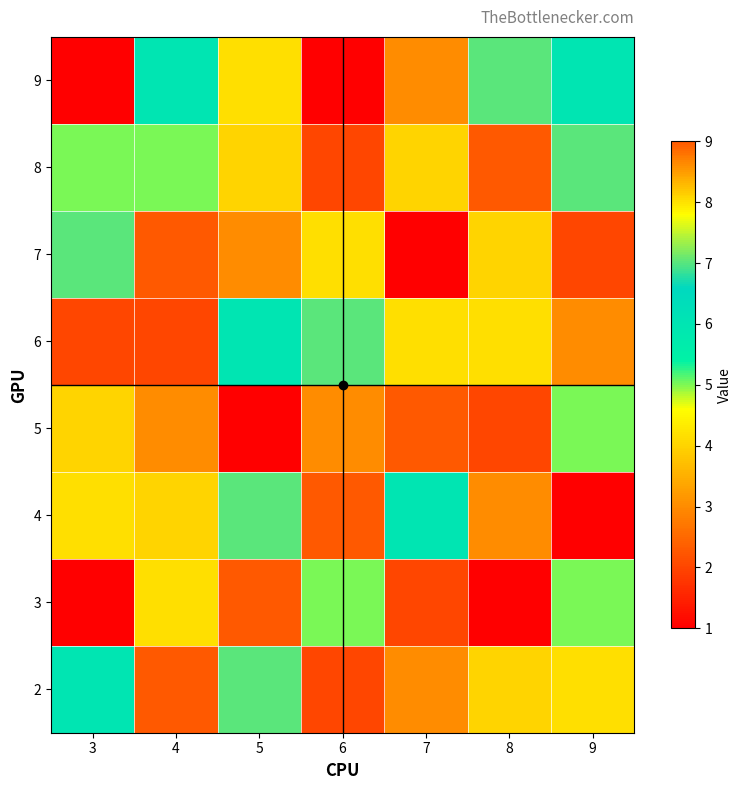

At how many categories does at least one series exceed 1?

7